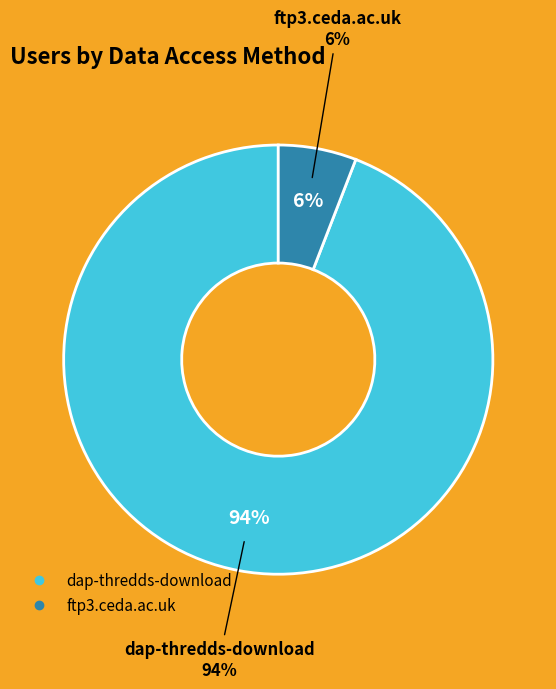

Which category accounts for the majority?

dap-thredds-download